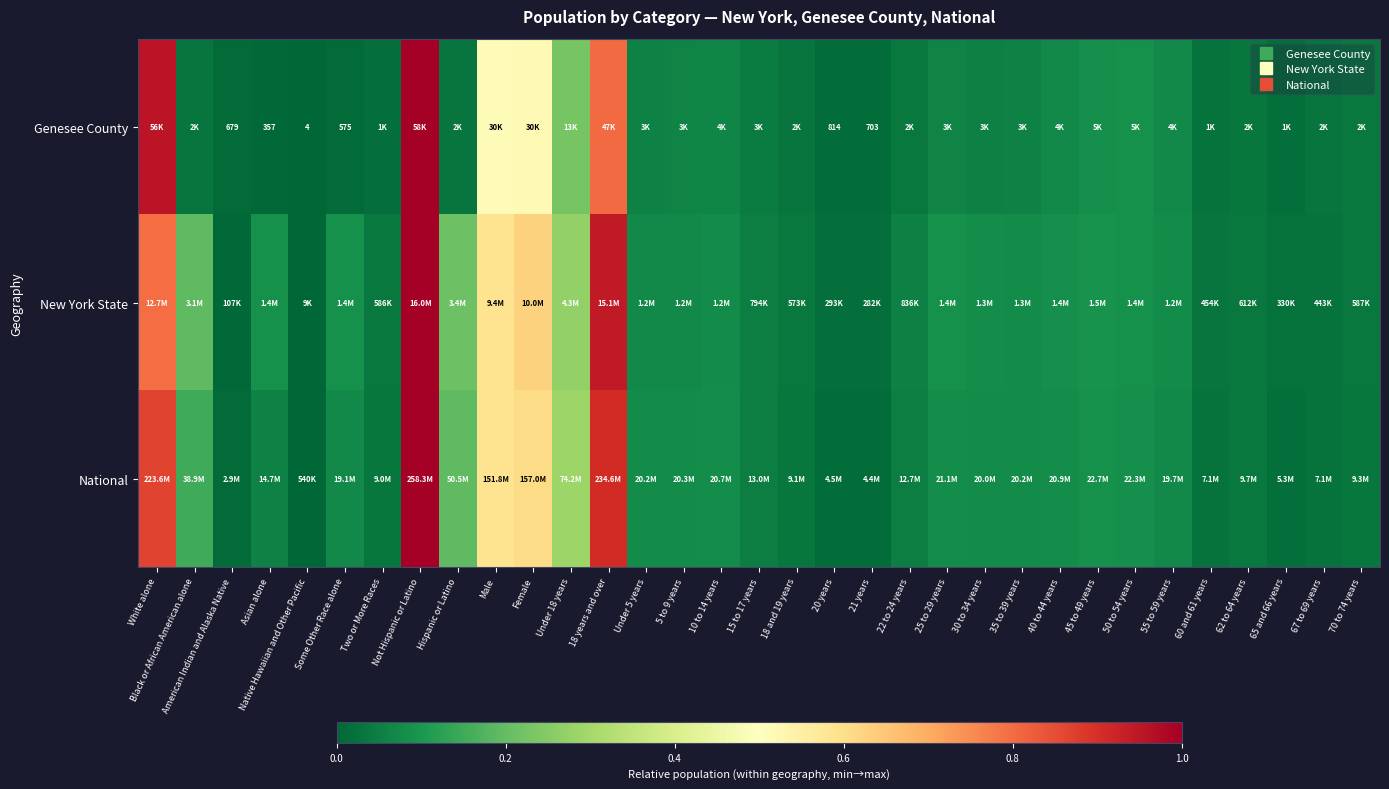

How many values in the National series exceed 0?

32